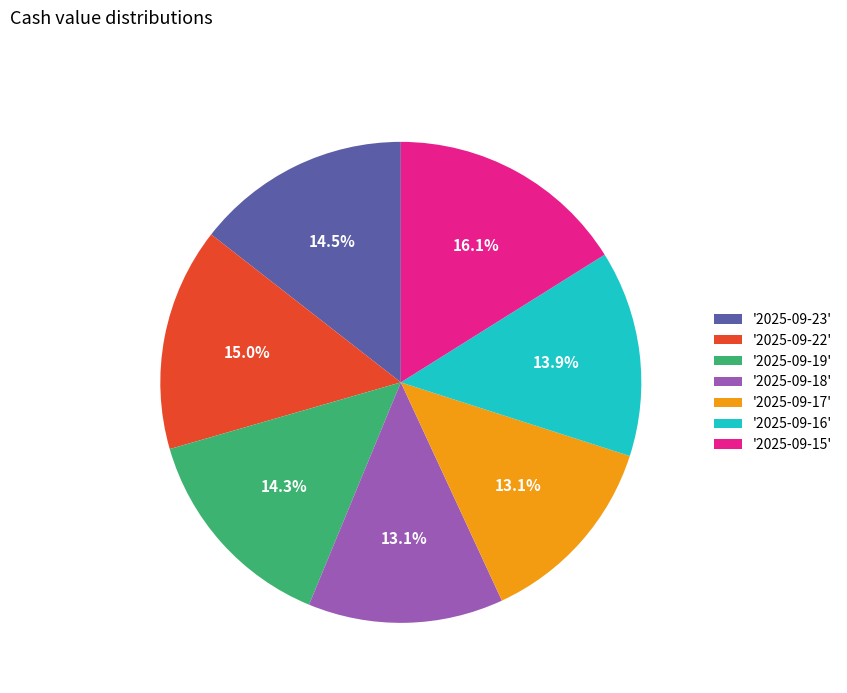

What percentage do '2025-09-22' and '2025-09-16' together represent?

28.9%